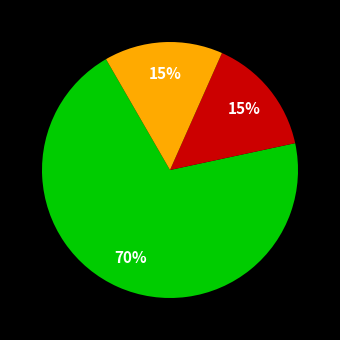

Is there any slice that represents more than half of the pie?

Yes